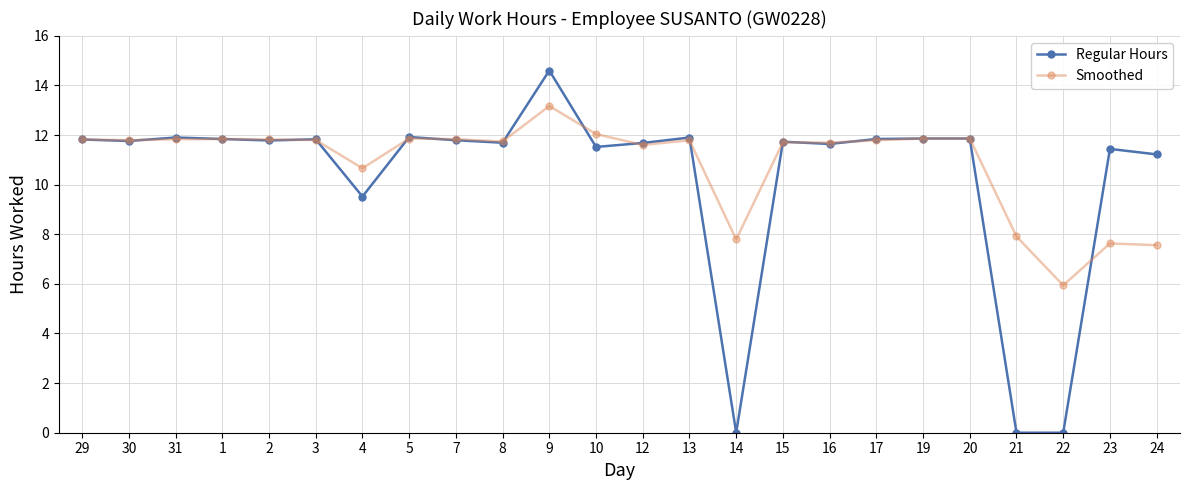

Count the number of categories in the chart.

24